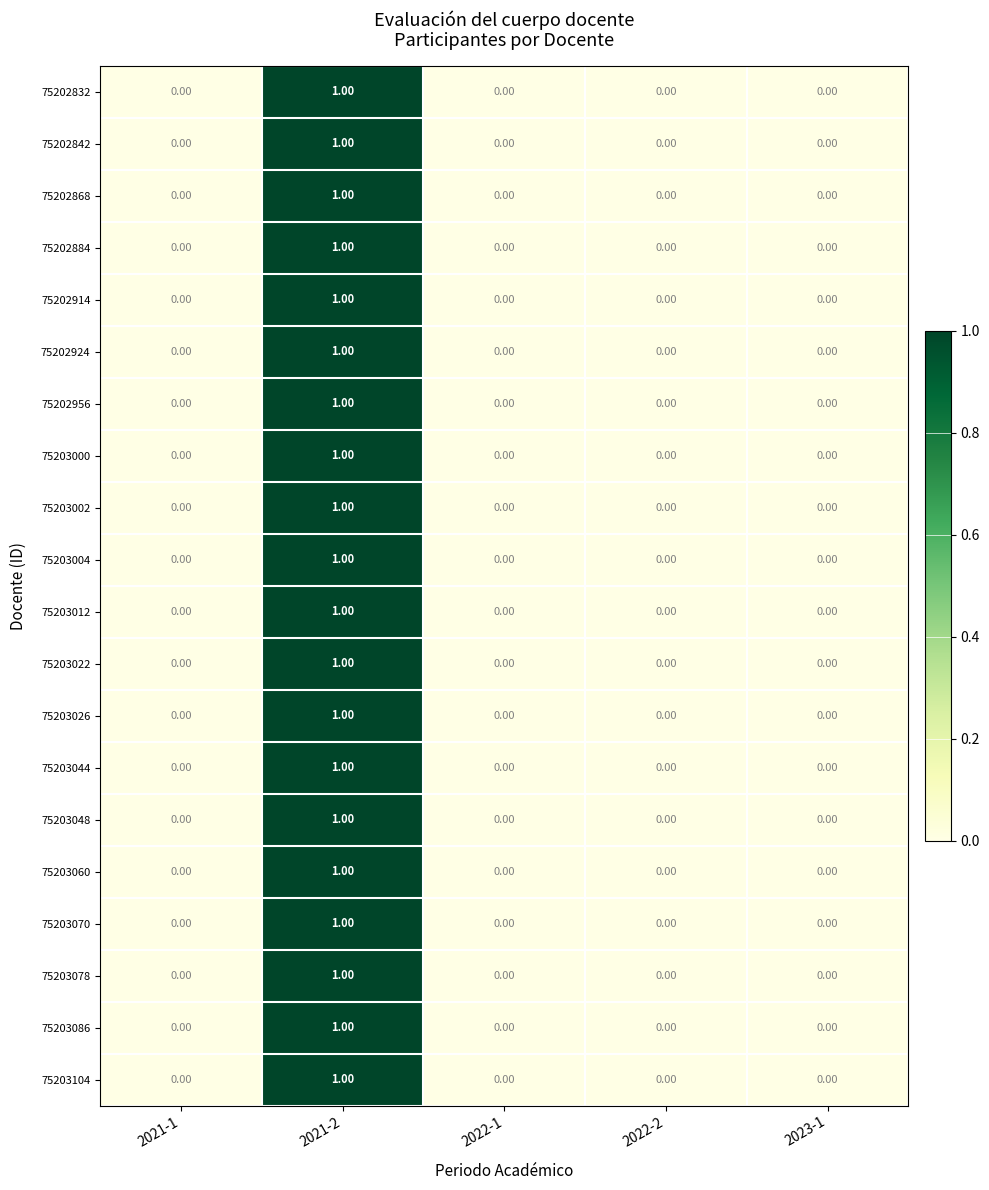

At which category is the sum across all series the highest?

2021-2